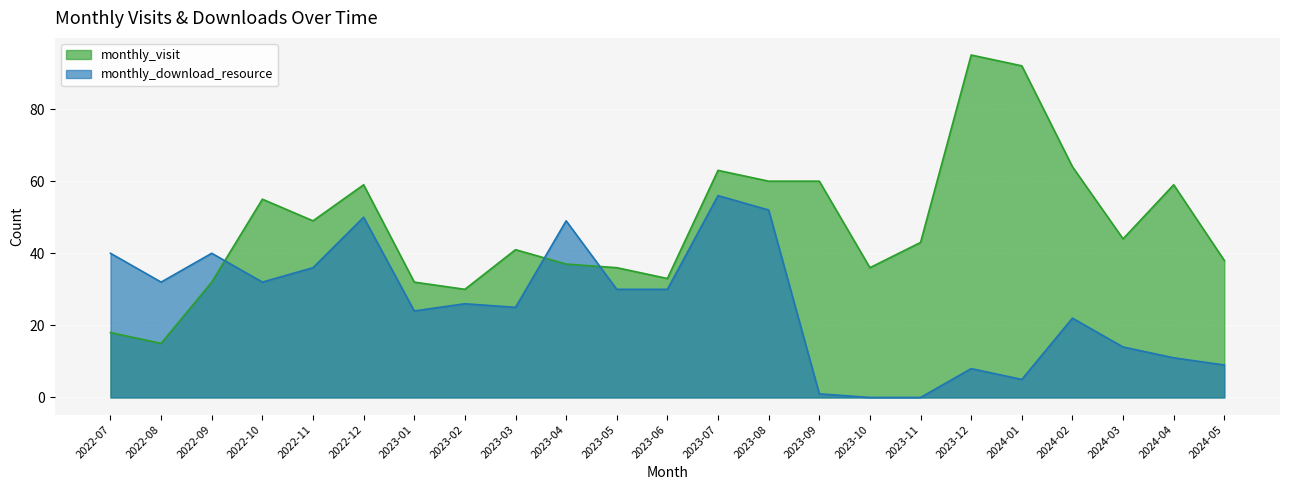

True or false: monthly_visit and monthly_download_resource cross at least once.

True